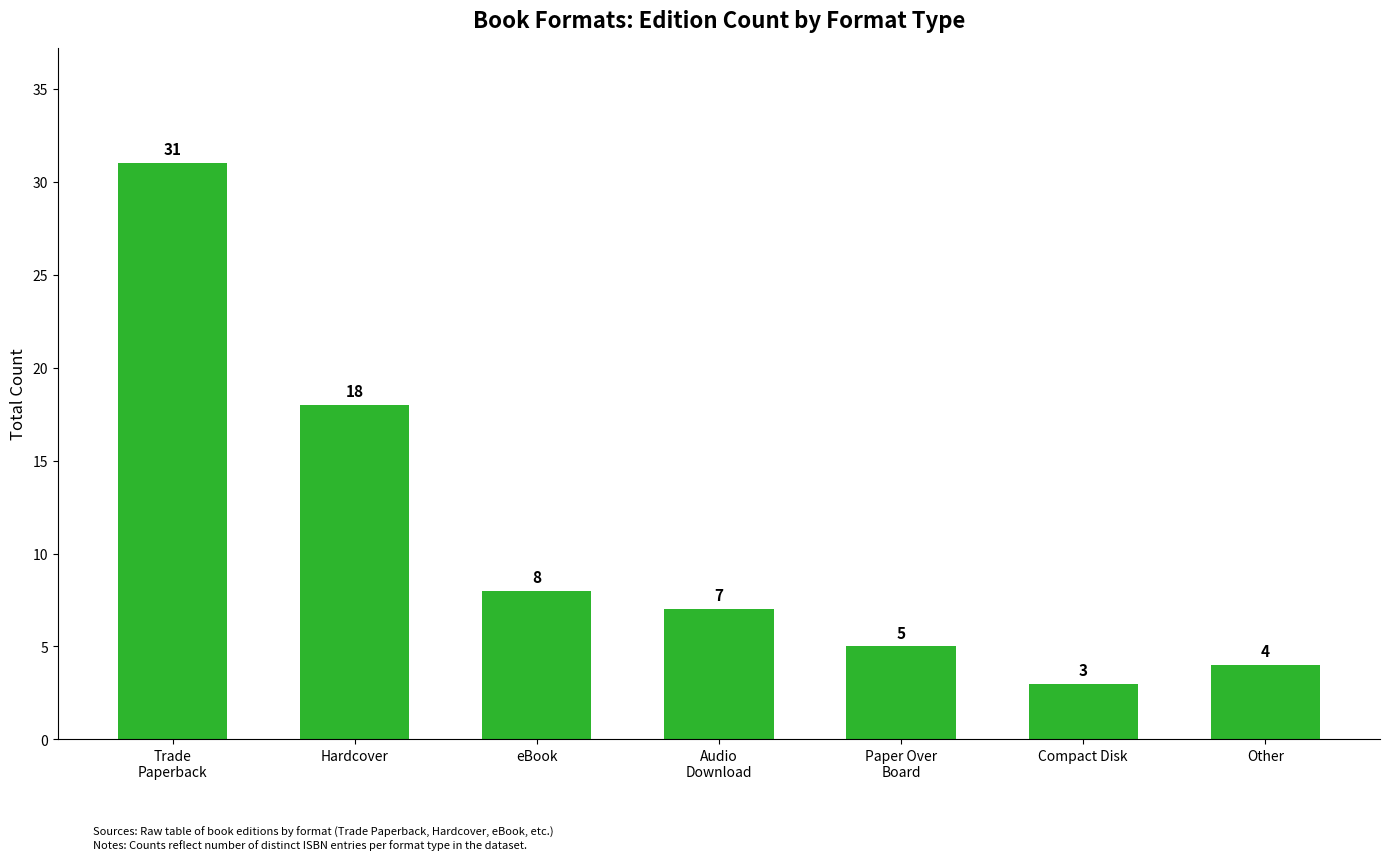

What is the average value?

11